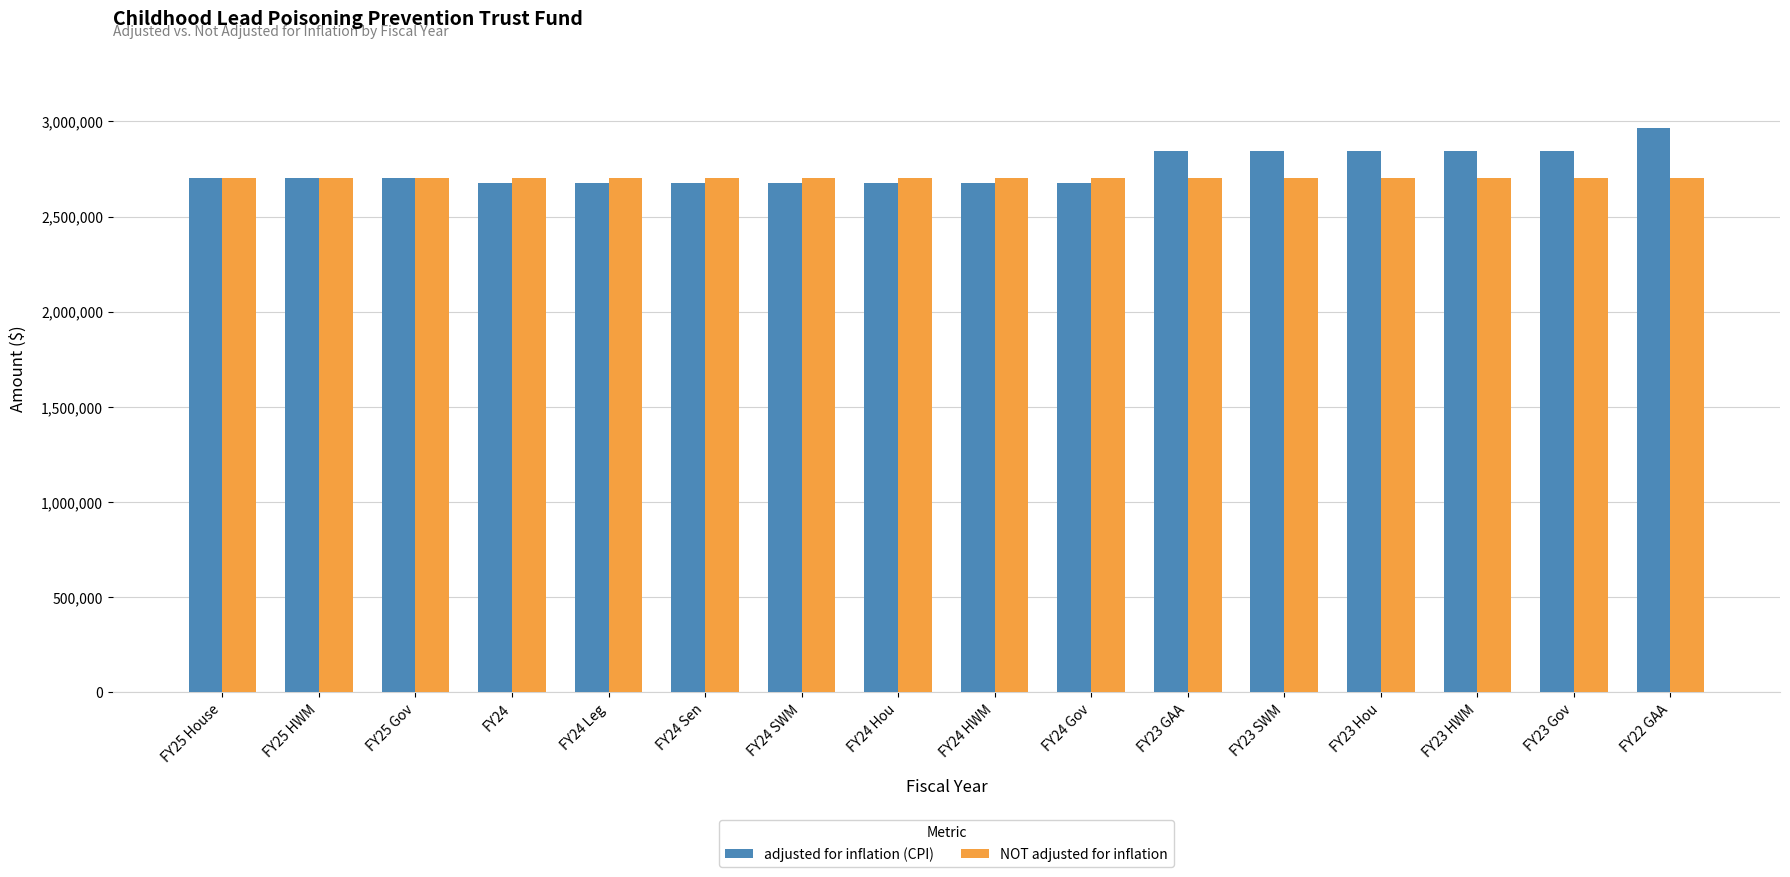

What is the sum of all adjusted for inflation (CPI) values?

44014770